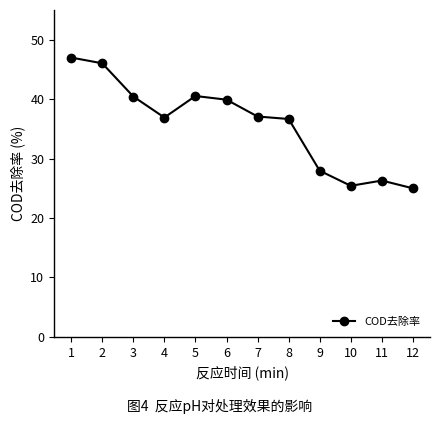

At which category does the data reach its first local valley?

4